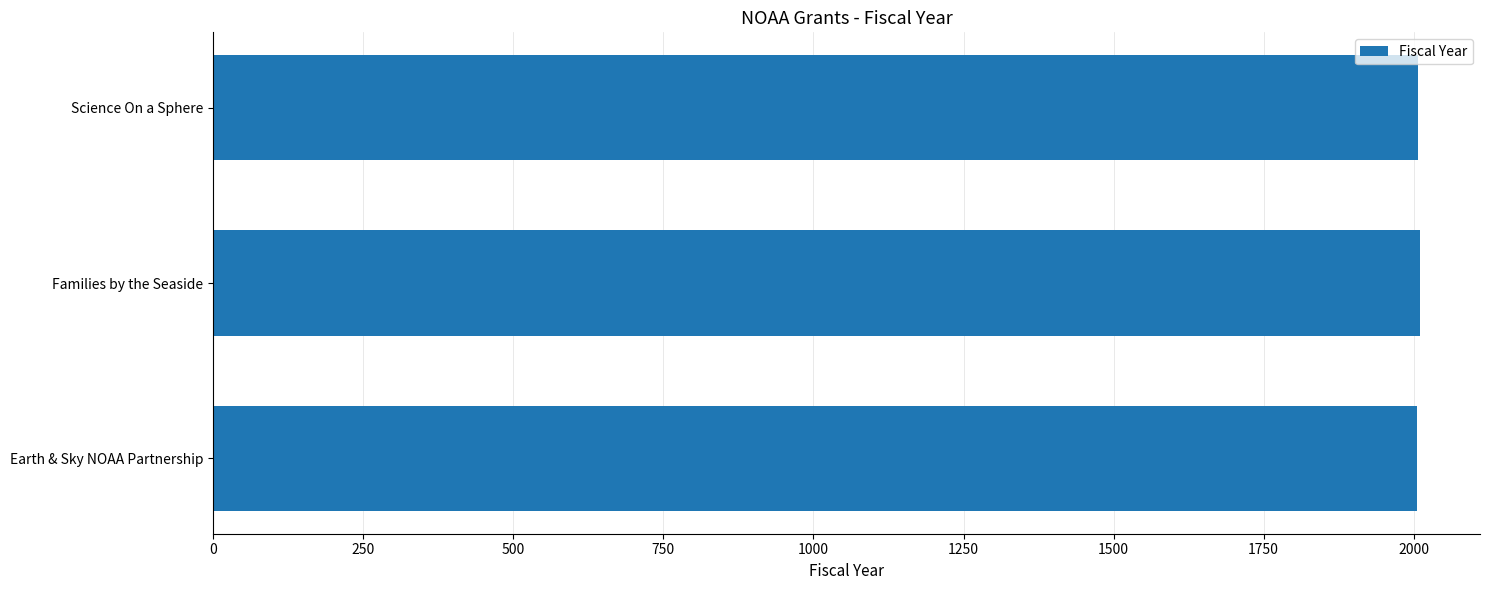

True or false: the data shows 2010 at Families by the Seaside.

True